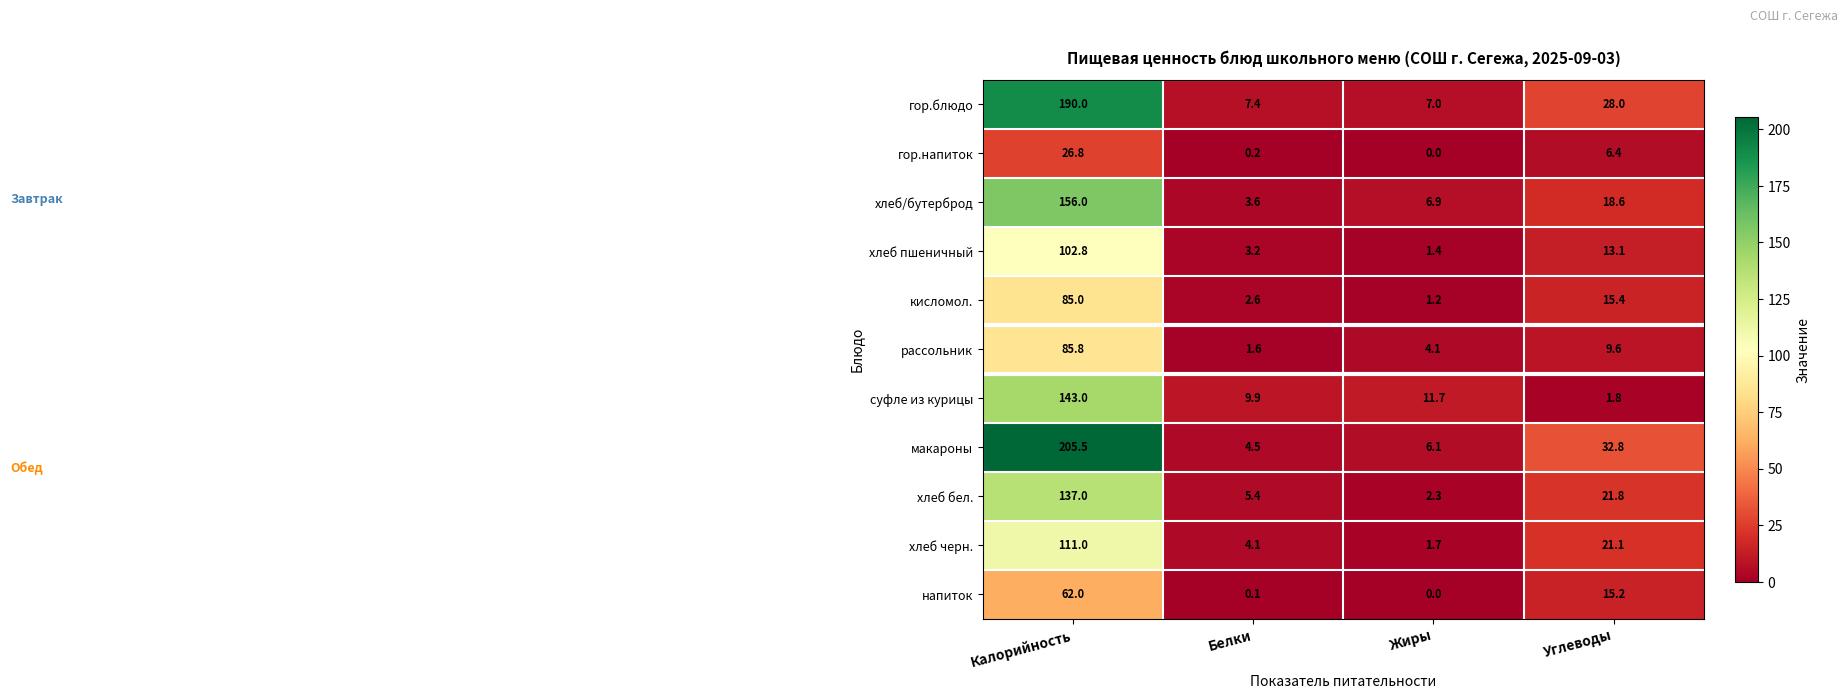

At how many categories does at least one series exceed 14?

2